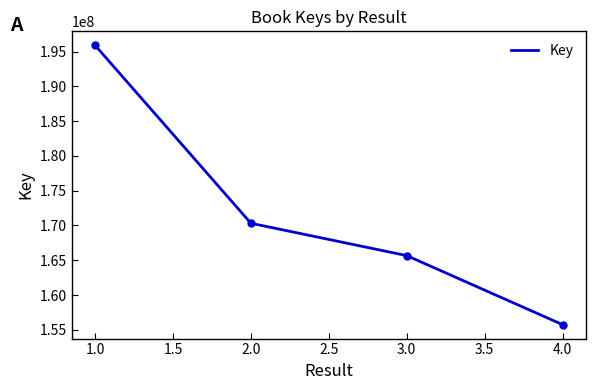

Which category has the lowest value across all series?

4.0